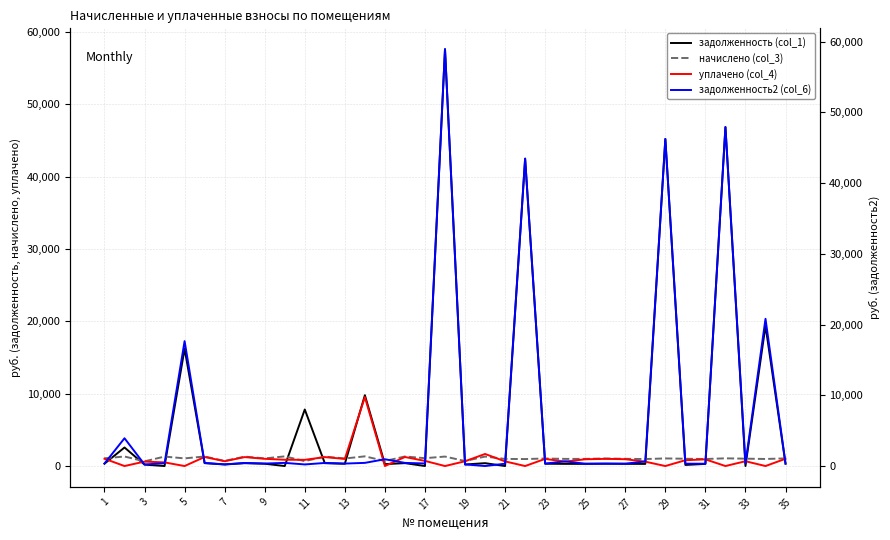

How many interior local valleys does the задолженность2 (col_6) series have?

12